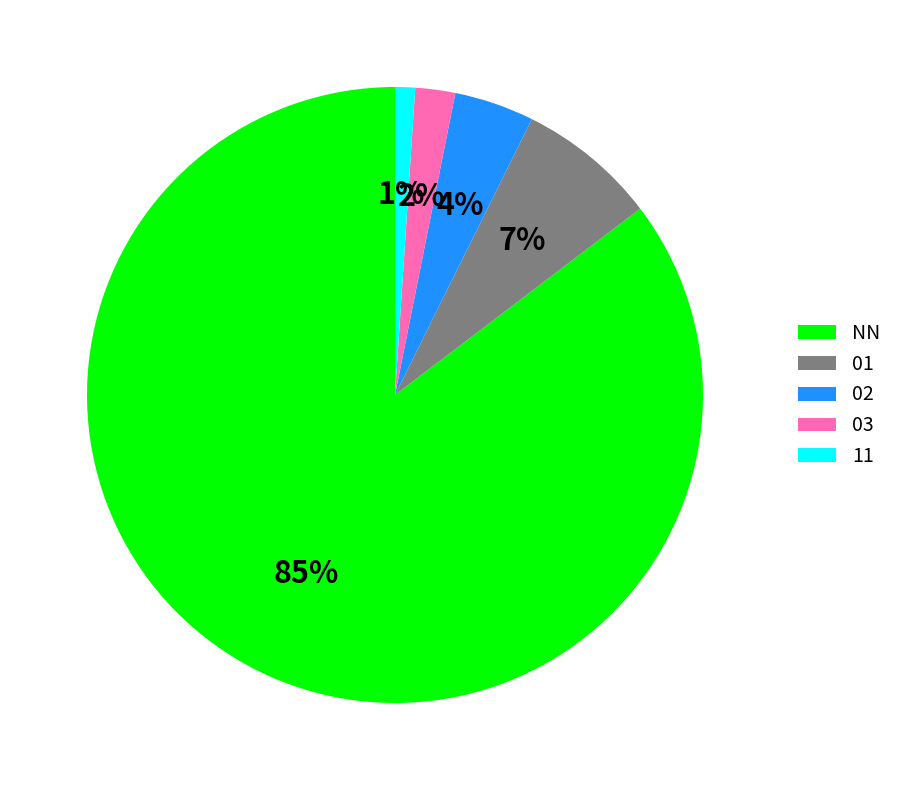

Rank the categories by value from highest to lowest.

NN, 01, 02, 03, 11